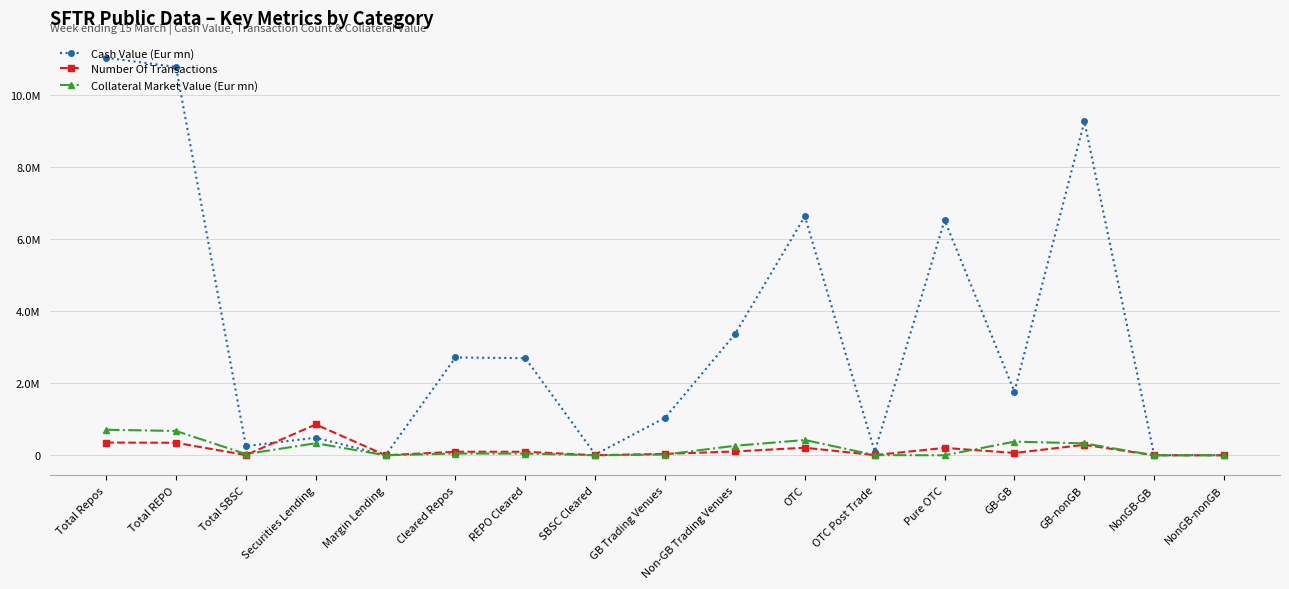

Is the value of Number Of Transactions at Cleared Repos greater than the value of Collateral Market Value (Eur mn) at Pure OTC?

Yes